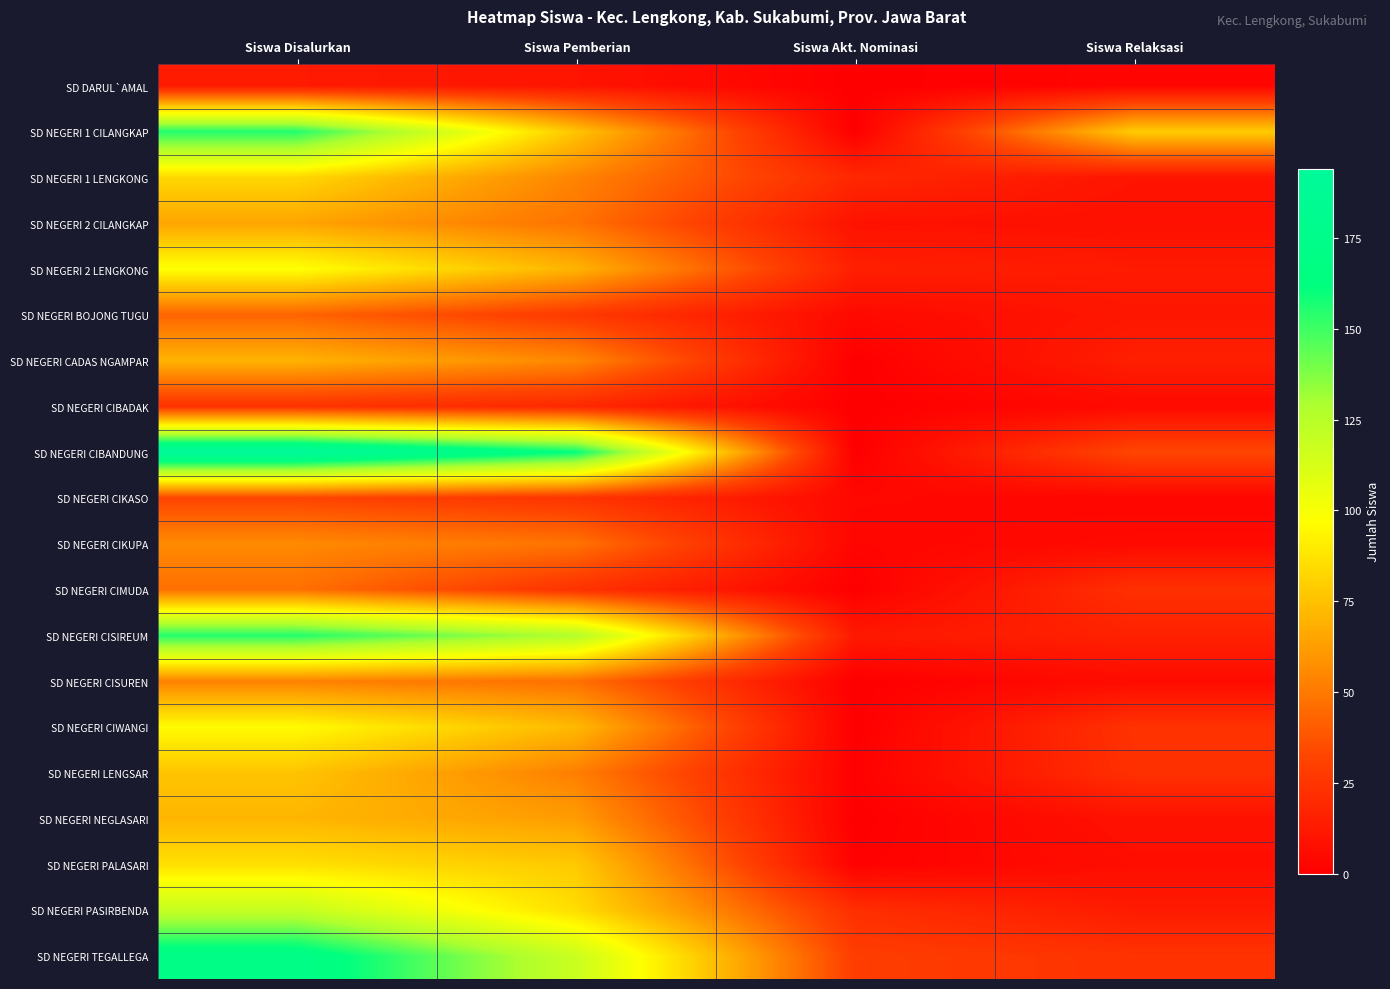

Between Siswa Pemberian and Siswa Relaksasi, which is larger?

Siswa Pemberian